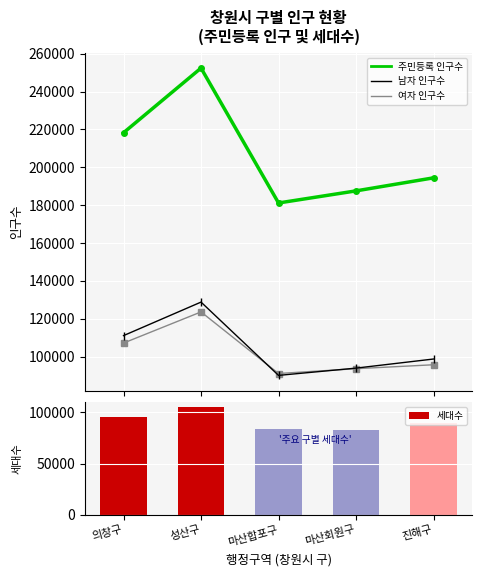

Rank the series by their maximum value, from lowest to highest.

세대수, 여자 인구수, 남자 인구수, 주민등록 인구수